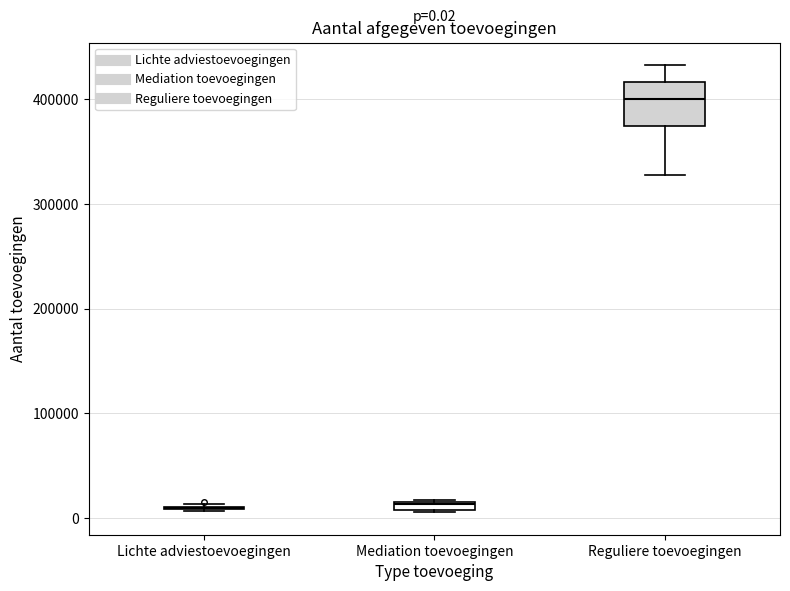

Which box is the tallest, from its lower edge to its upper edge?

Reguliere toevoegingen